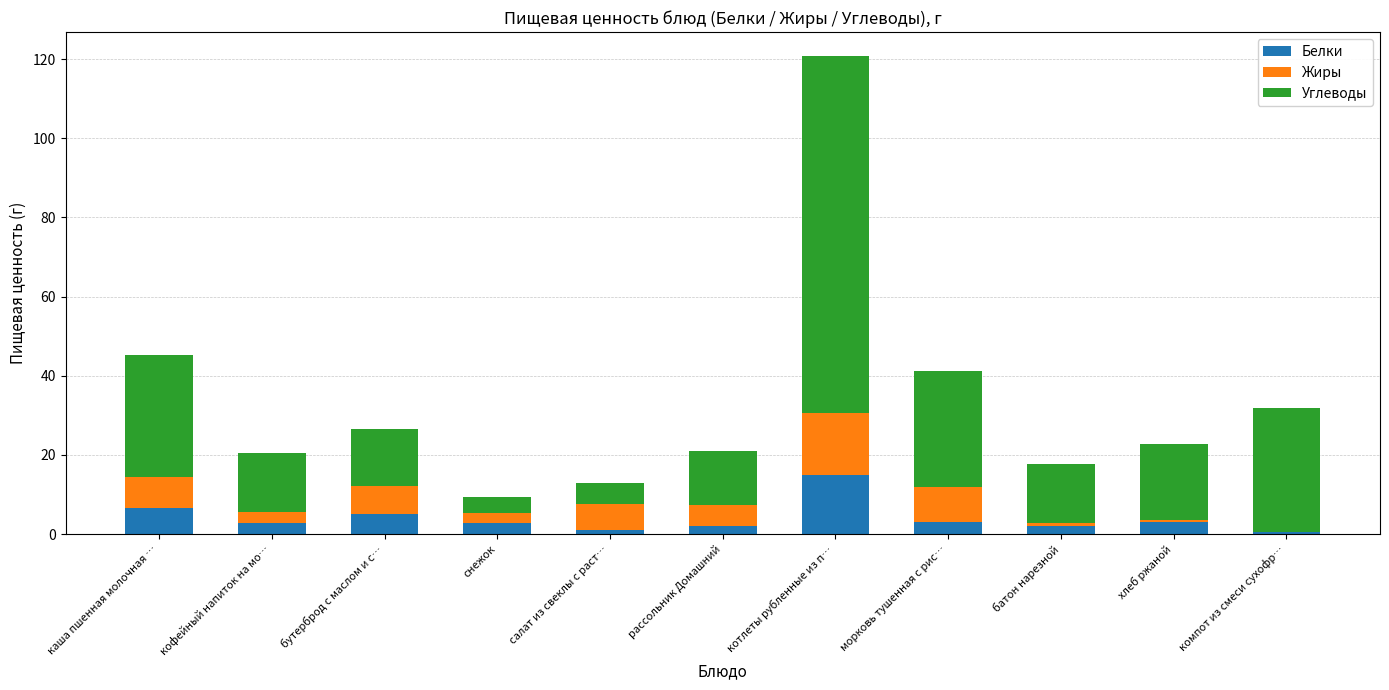

What is the total value across all series at каша пшенная молочная …?

45.2